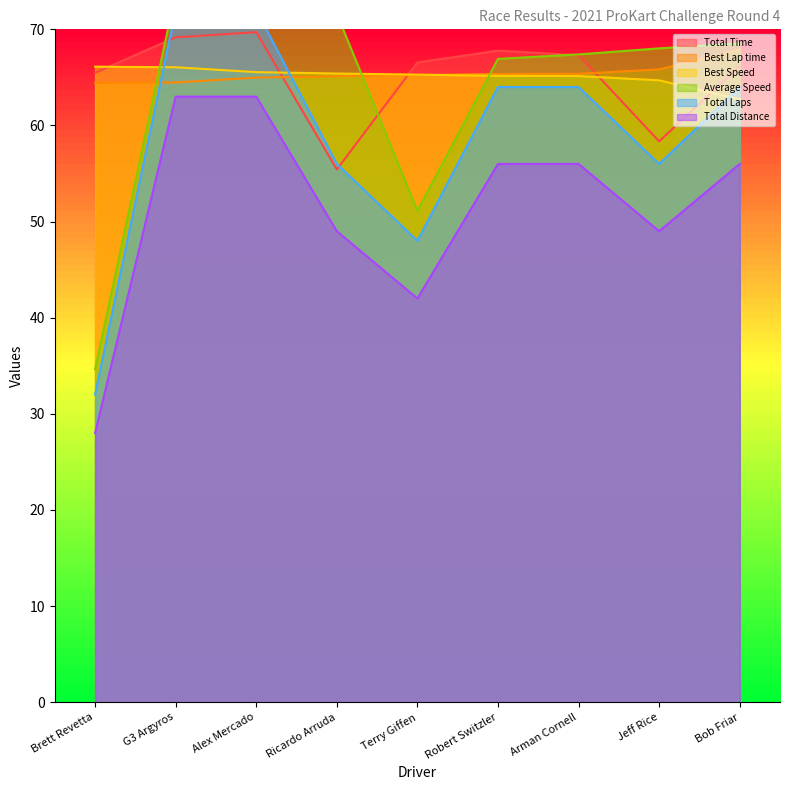

What is the difference between the Total Distance values at Jeff Rice and Alex Mercado?

14.0